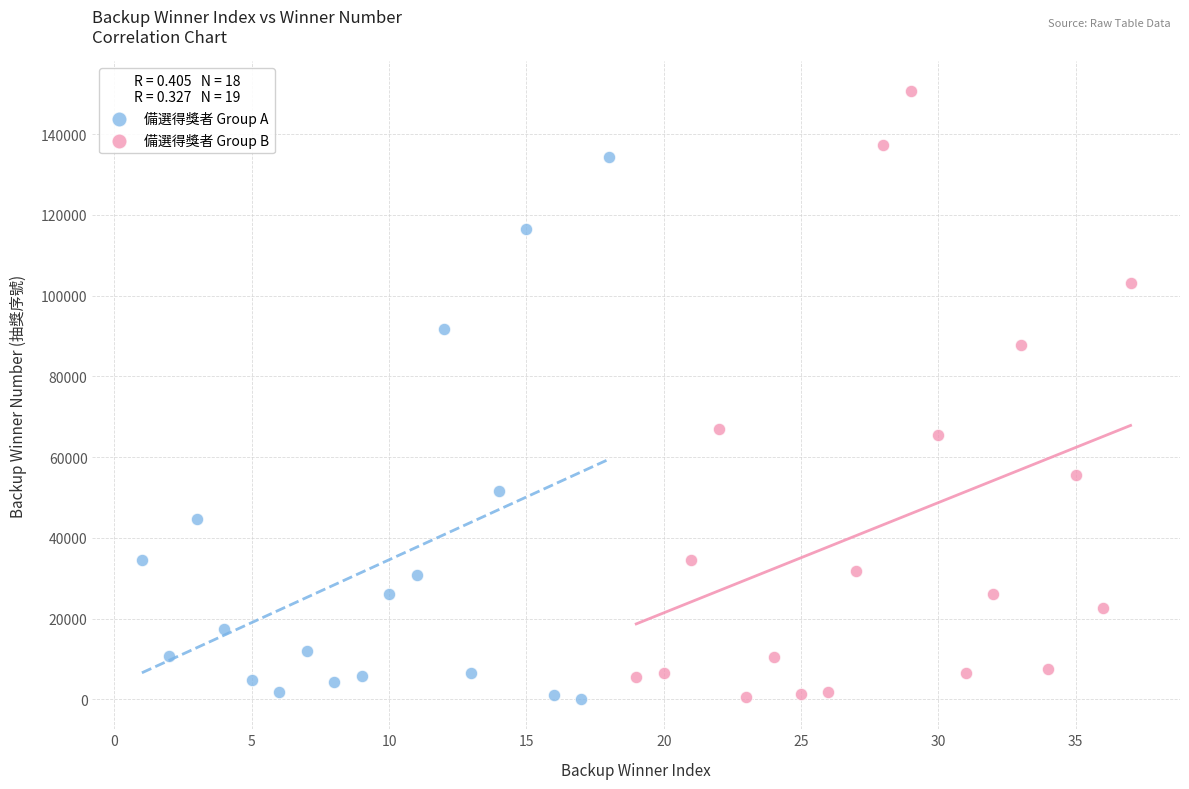

What are all the series names shown in the legend?

備選得獎者 Group A, 備選得獎者 Group B